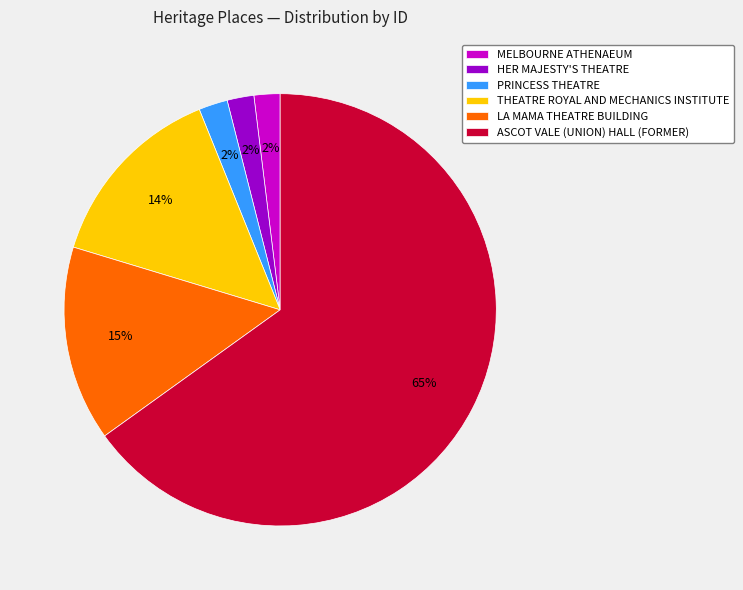

To the nearest percent, what is the combined percentage of HER MAJESTY'S THEATRE and ASCOT VALE (UNION) HALL (FORMER)?

67%